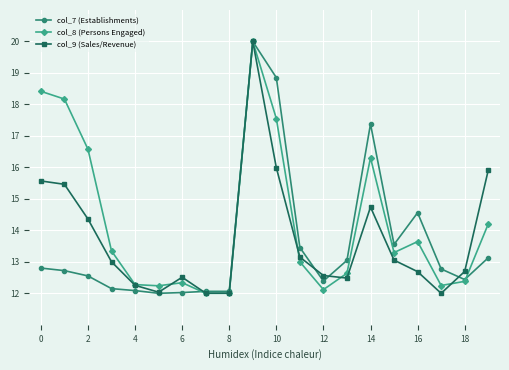

Rank the series by their average value, from highest to lowest.

col_8 (Persons Engaged), col_9 (Sales/Revenue), col_7 (Establishments)